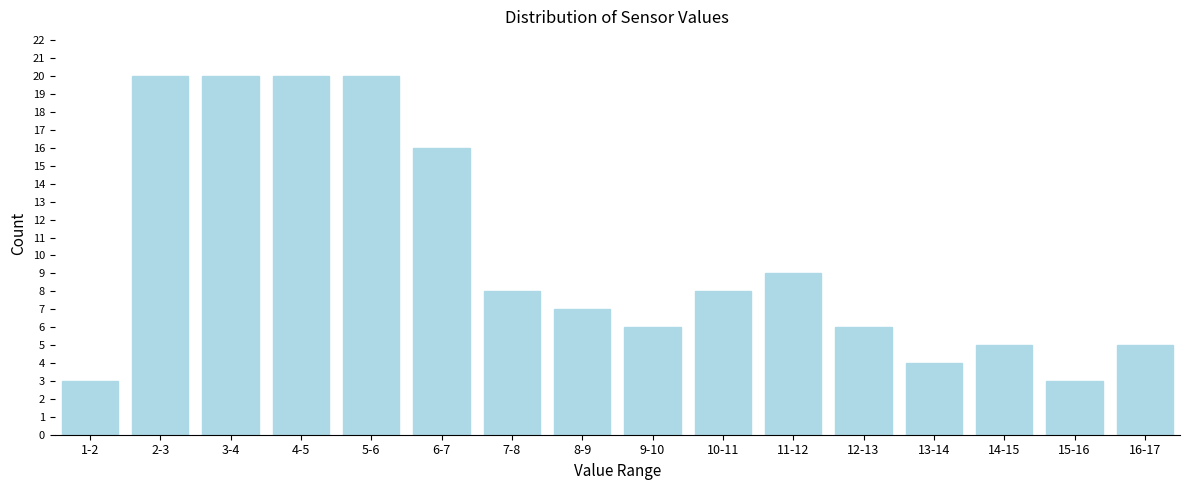

Reading left to right, list all the values displayed in this chart.

3	20	20	20	20	16	8	7	6	8	9	6	4	5	3	5